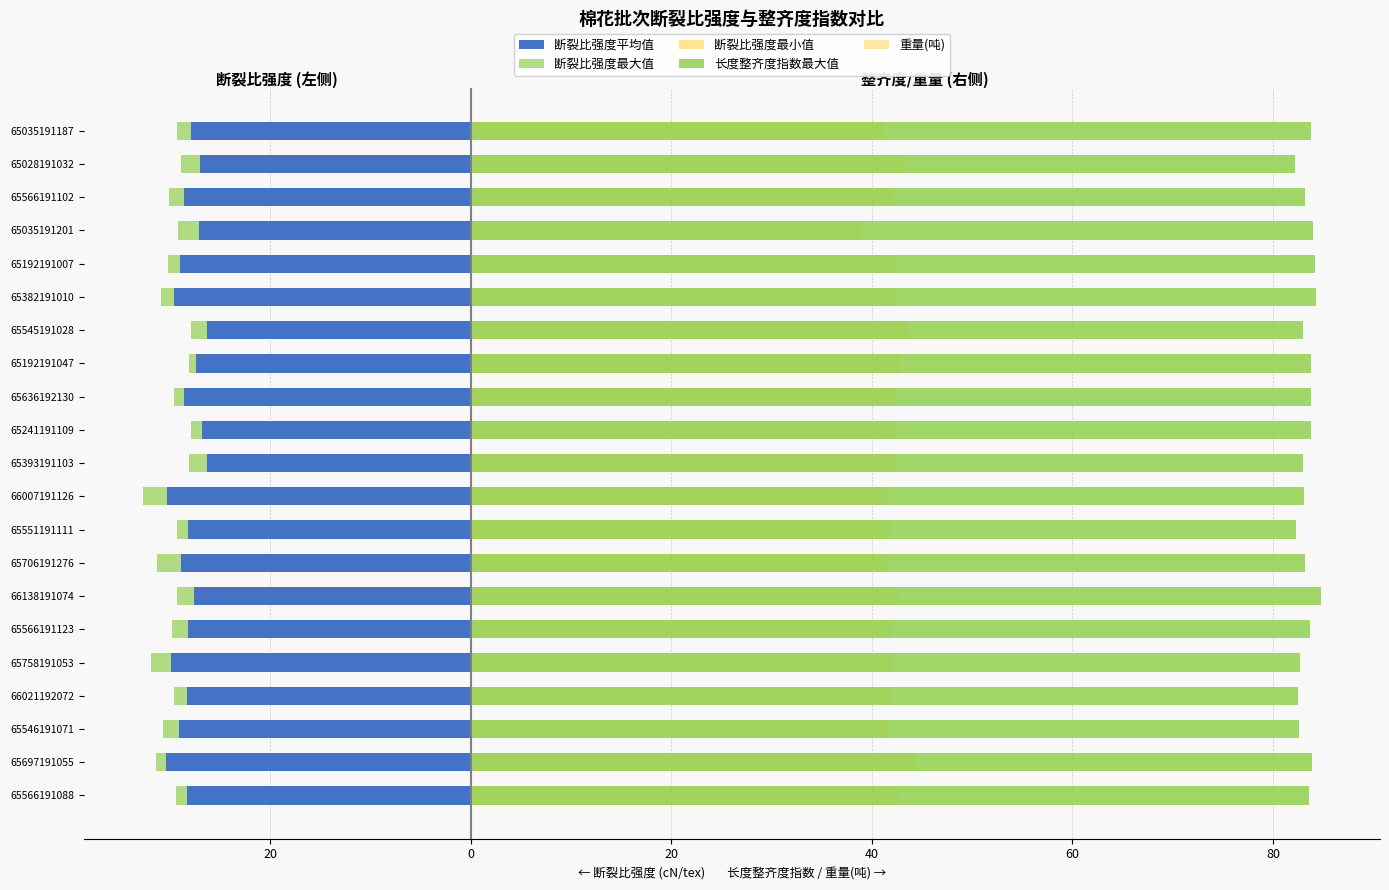

What is the greatest value displayed?

84.8